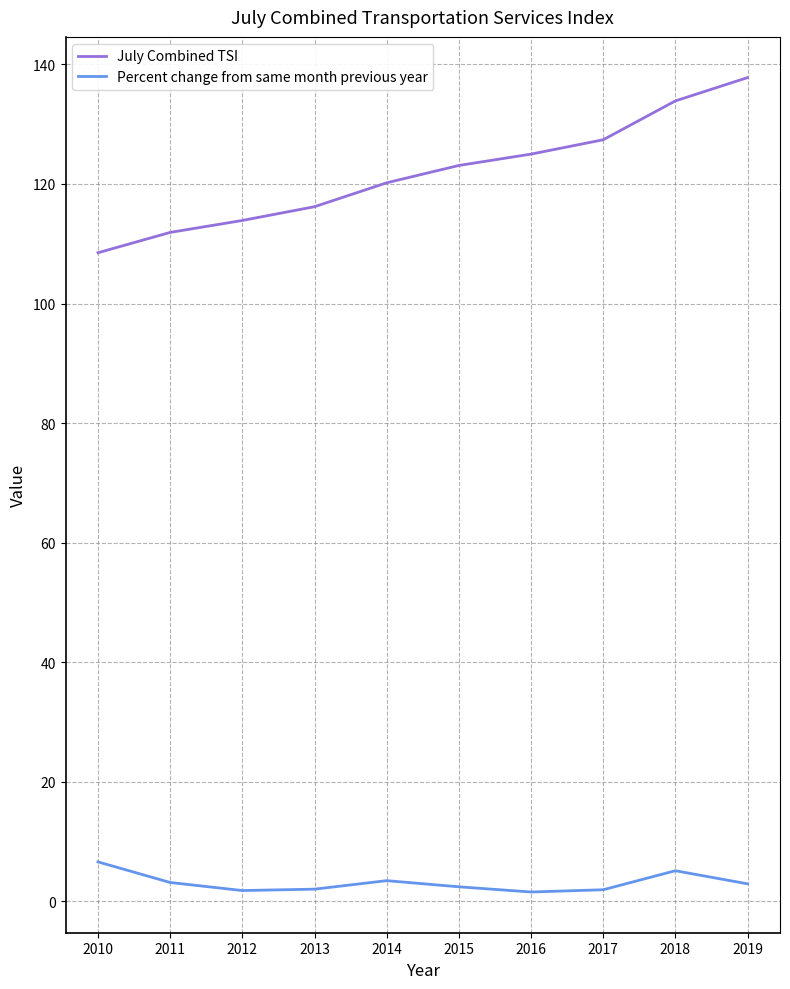

True or false: Percent change from same month previous year and July Combined TSI intersect in this chart.

False